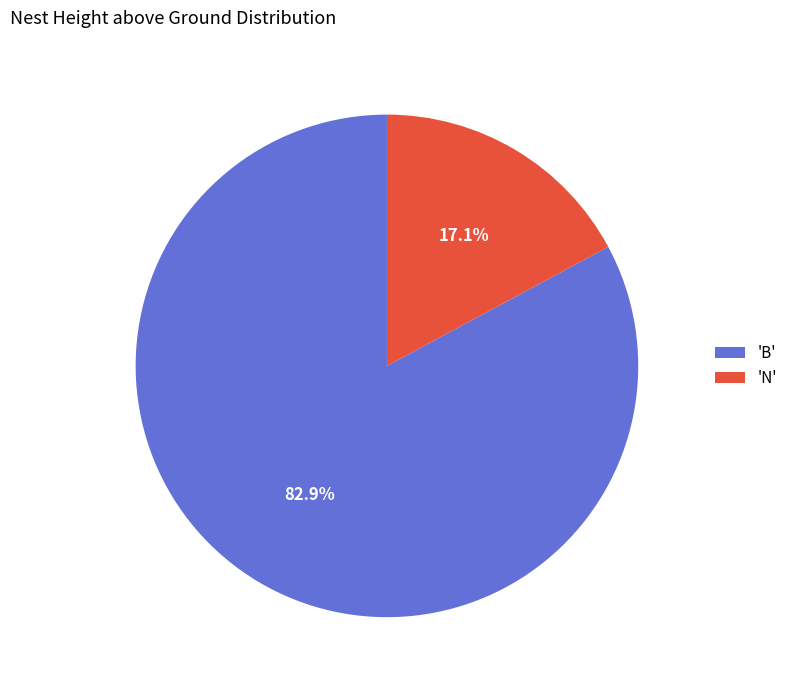

Does any single category account for the majority?

Yes